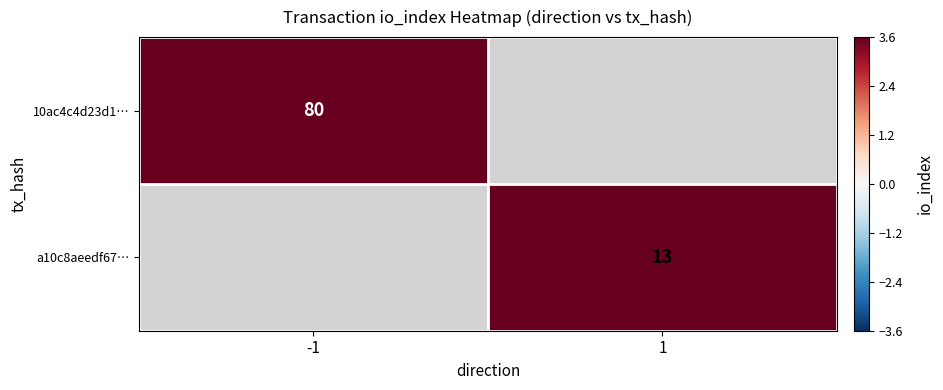

True or false: a10c8aeedf67… has a value of 13 at 1.

True